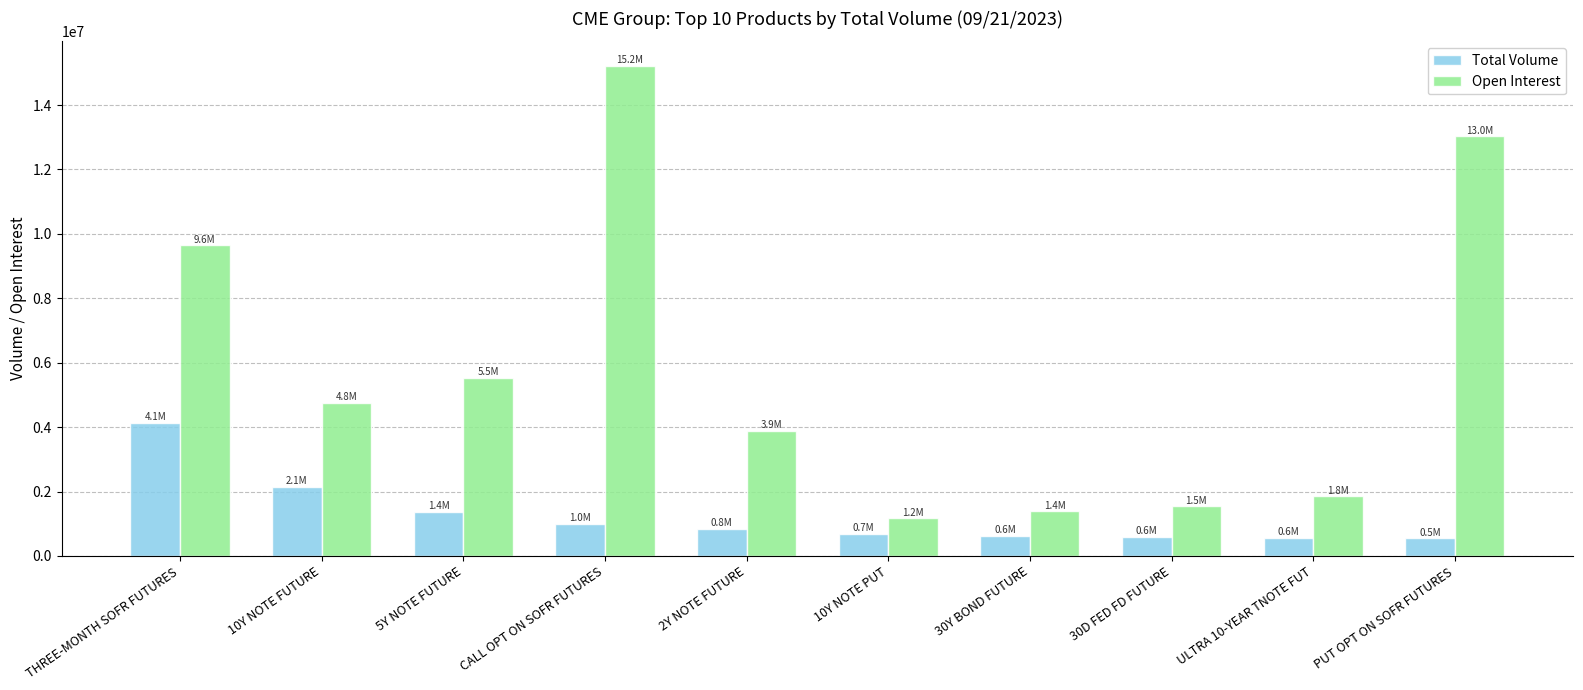

How many categories are shown in the chart?

10